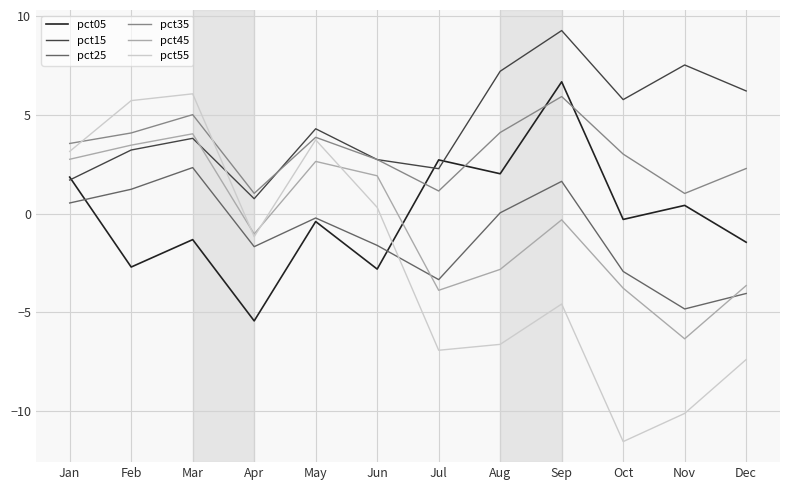

After their last crossing, which series has the higher values: pct25 or pct55?

pct25